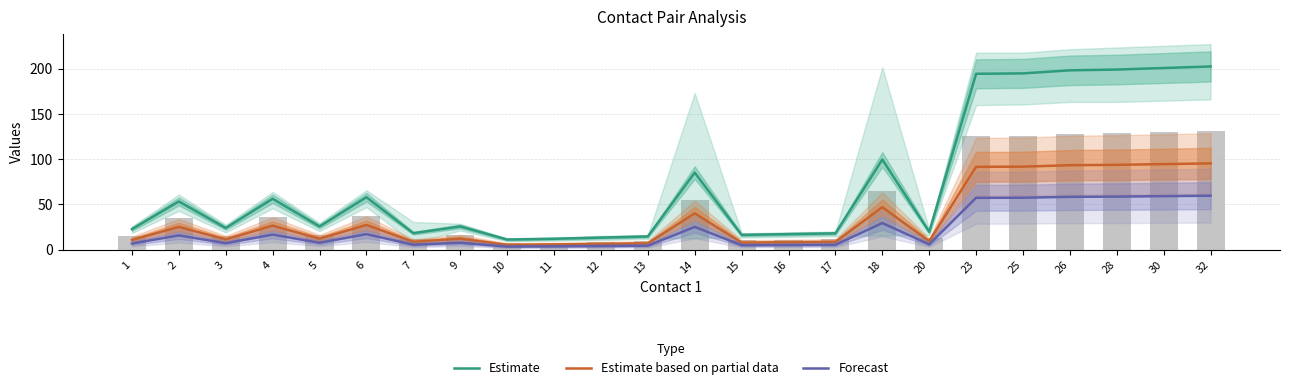

Are the bars horizontal?

No